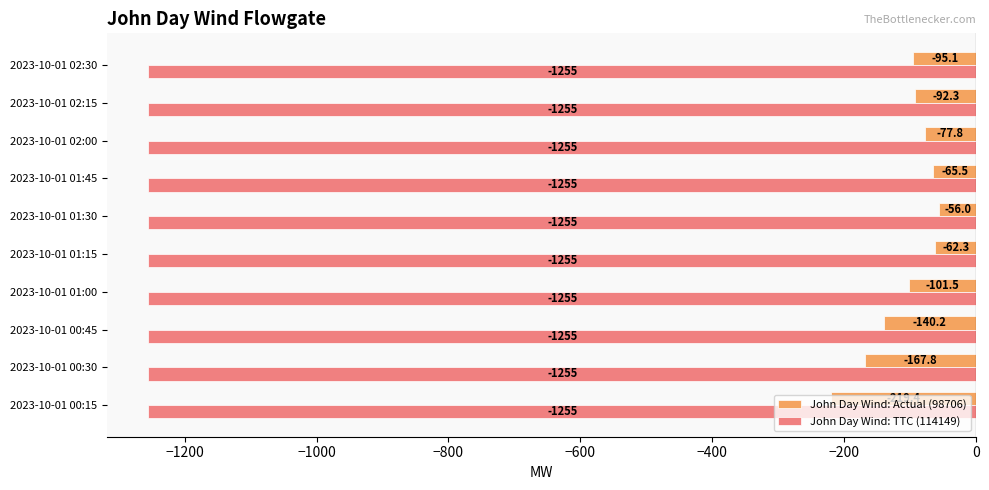

Which series has the largest total across all categories?

John Day Wind: Actual (98706)